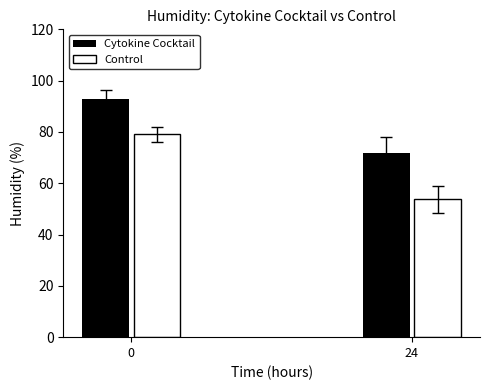

Which category has the lowest value in the Cytokine Cocktail series?

24